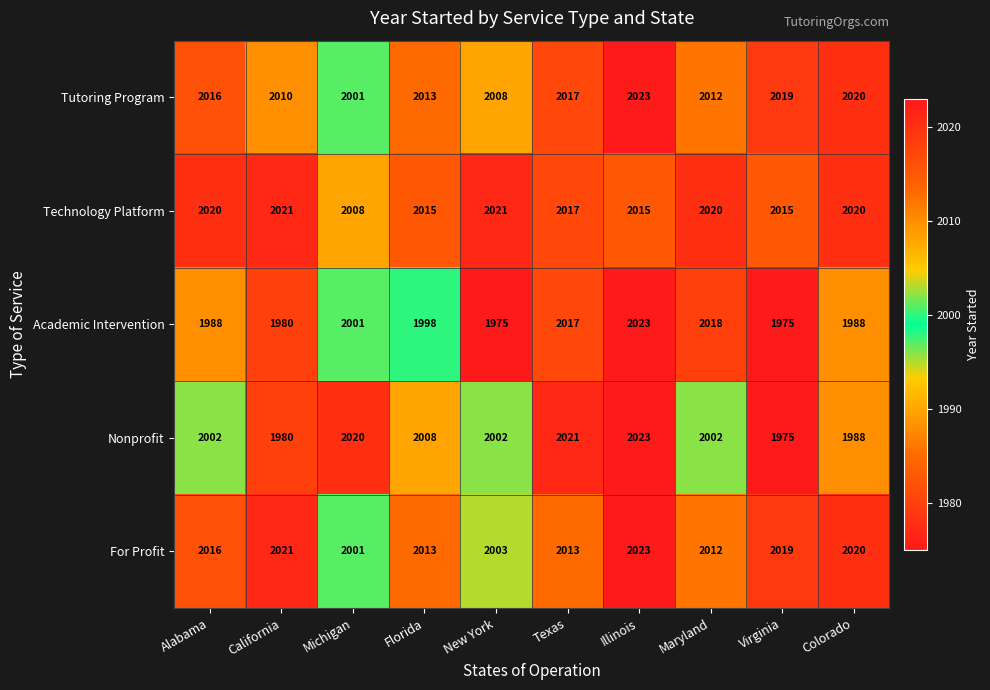

Count the number of categories in the chart.

10